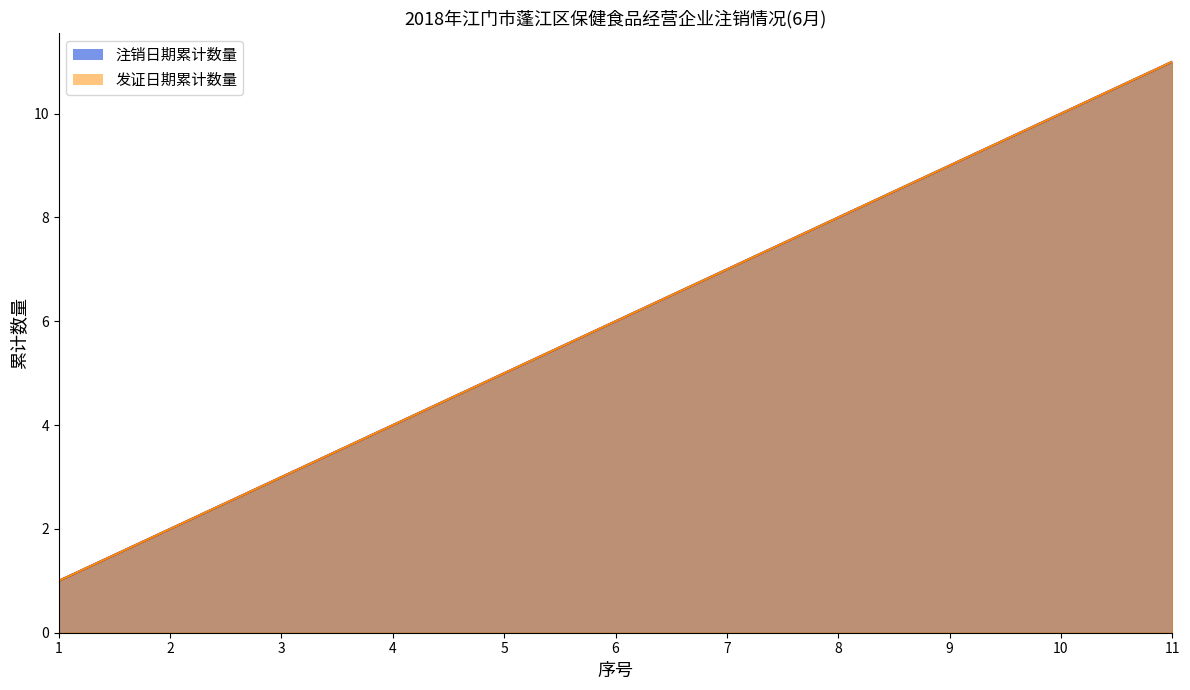

Is the value of 发证日期累计数量_line at 11 greater than the value of 注销日期累计数量_line at 3?

Yes